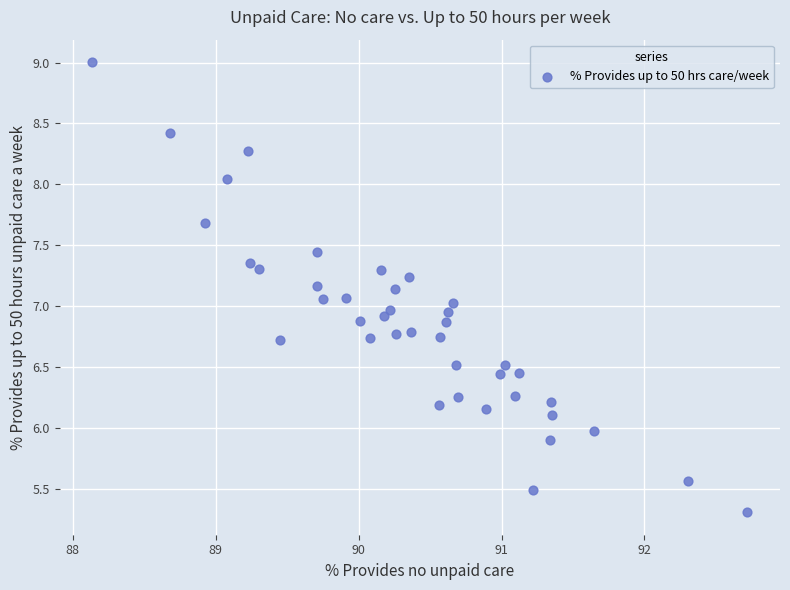

What is the range of X values (max minus min)?

4.6